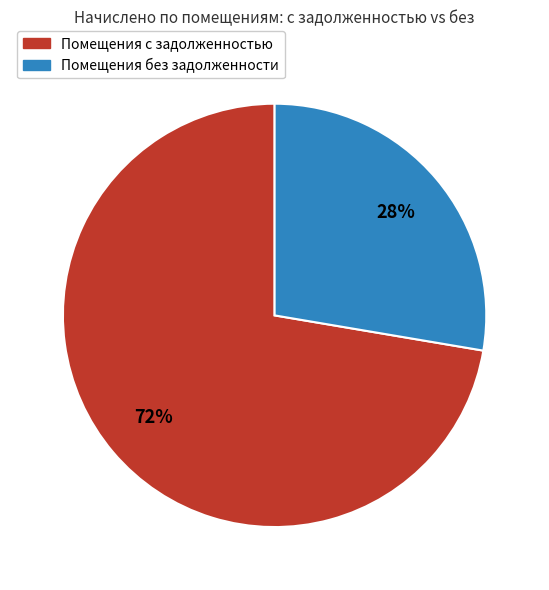

Combined, do Помещения с задолженностью and Помещения без задолженности account for over 50%?

Yes